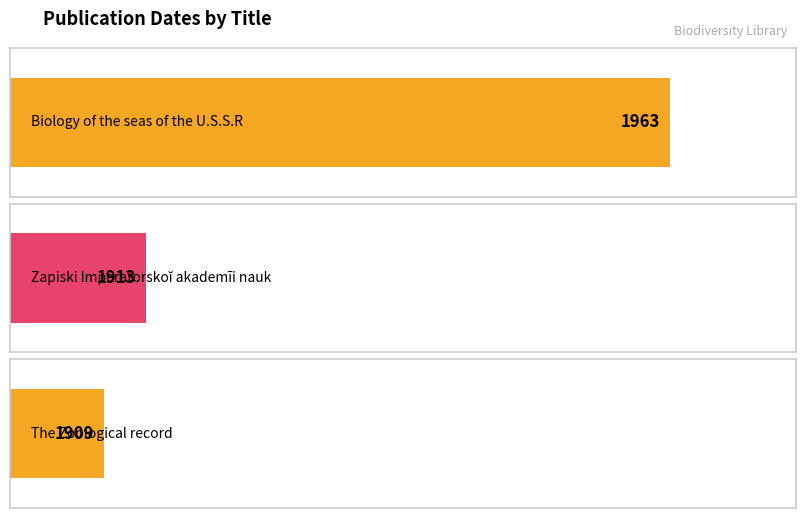

What is the label of the 3rd bar from the left?

The Zoological record